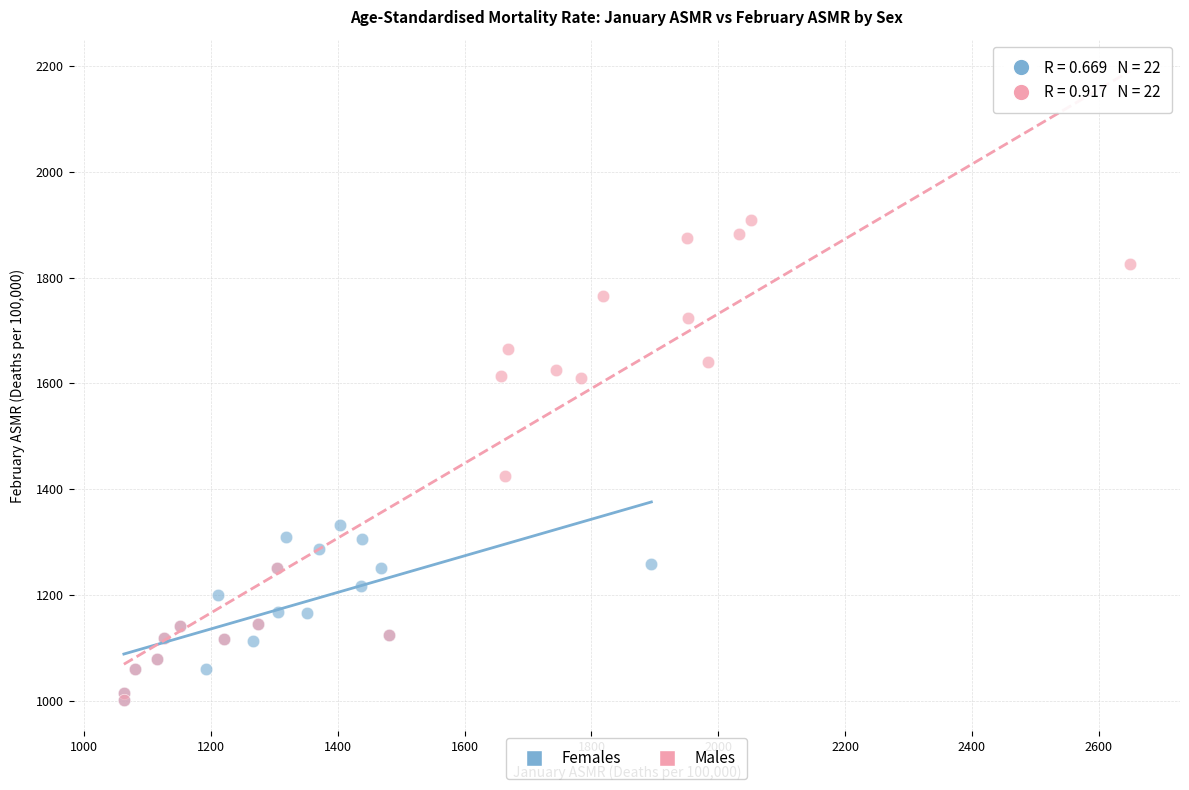

Which series contains the highest Y value?

Males